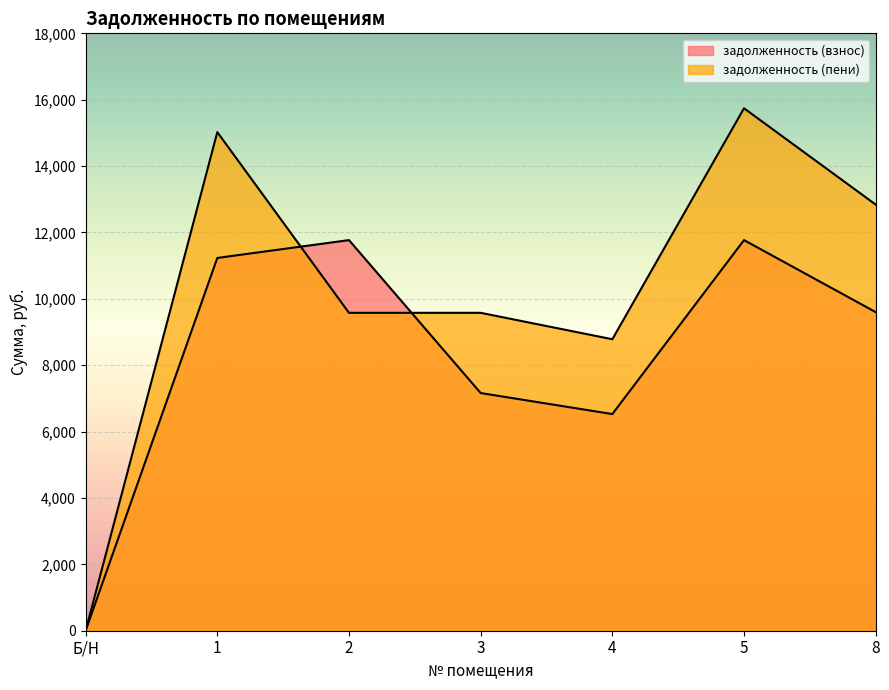

How many interior local valleys does the задолженность (взнос) series have?

1